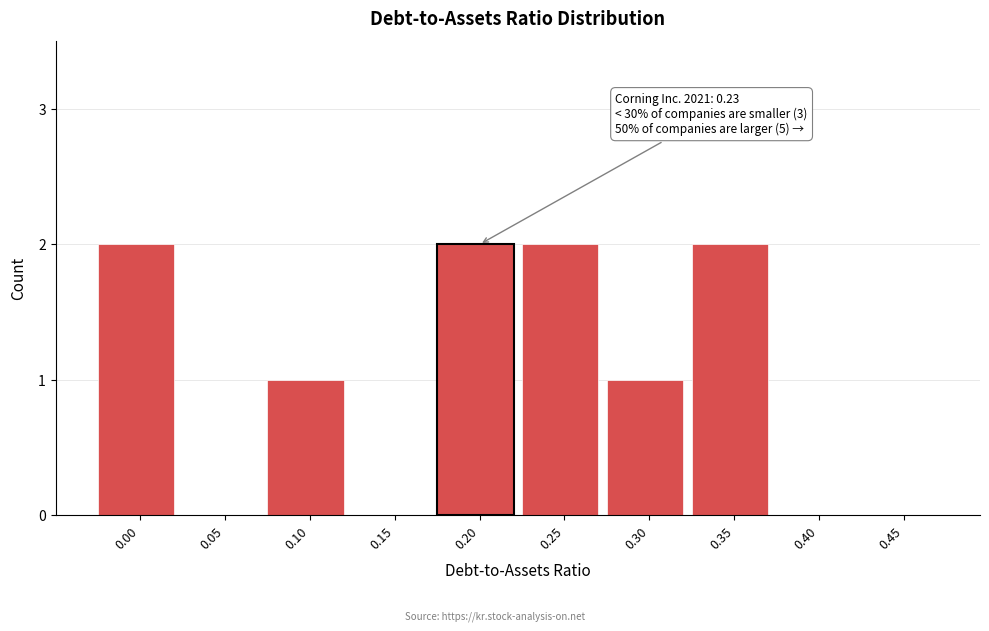

Reading left to right, transcribe all the data shown in this chart.

0.00=2	0.05=0	0.10=1	0.15=0	0.20=2	0.25=2	0.30=1	0.35=2	0.40=0	0.45=0